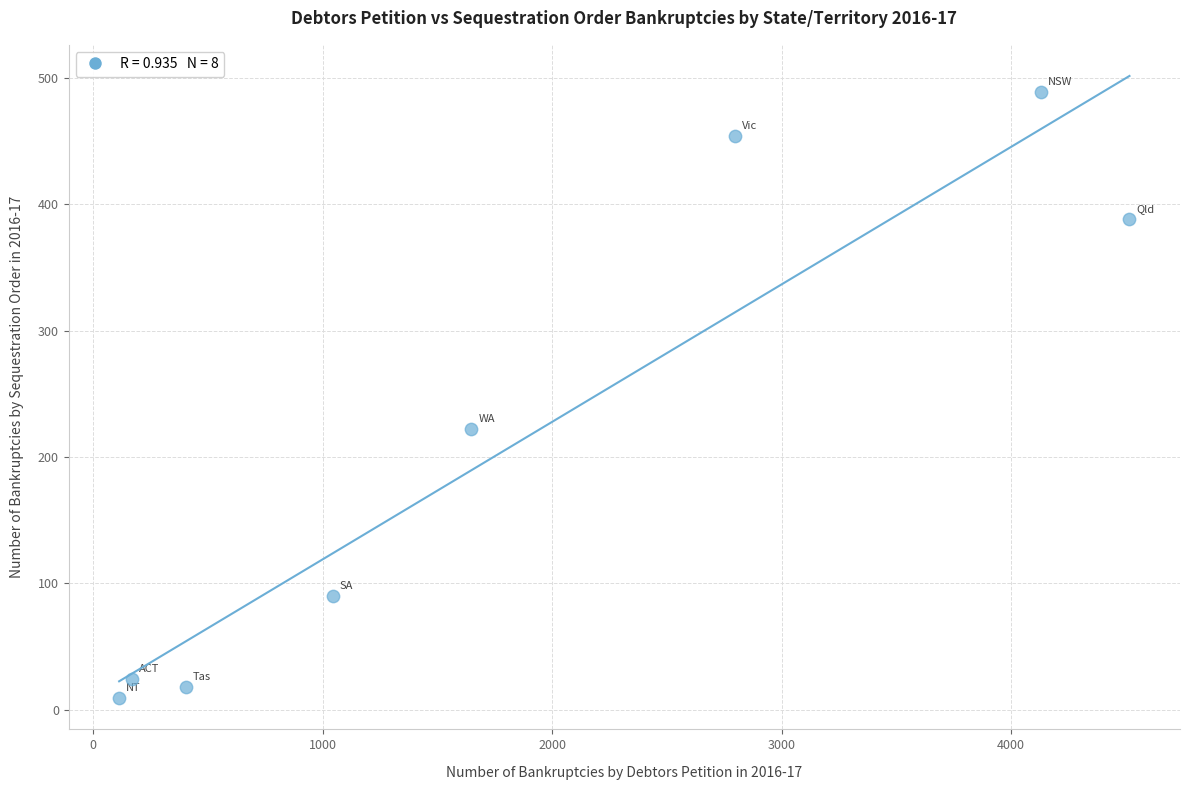

What Y value in the scatter plot is closest to 249?

222